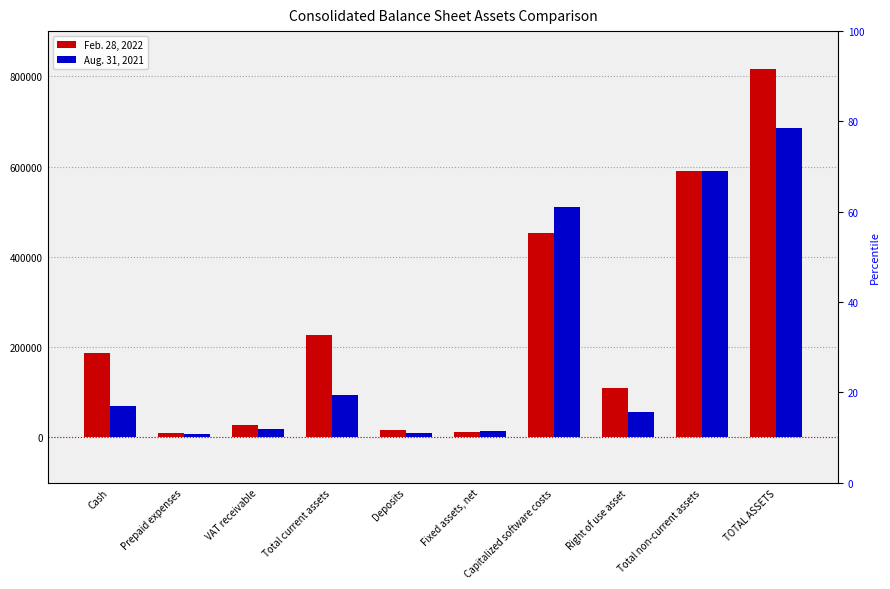

Where does the Feb. 28, 2022 series first go above 186843?

Total current assets